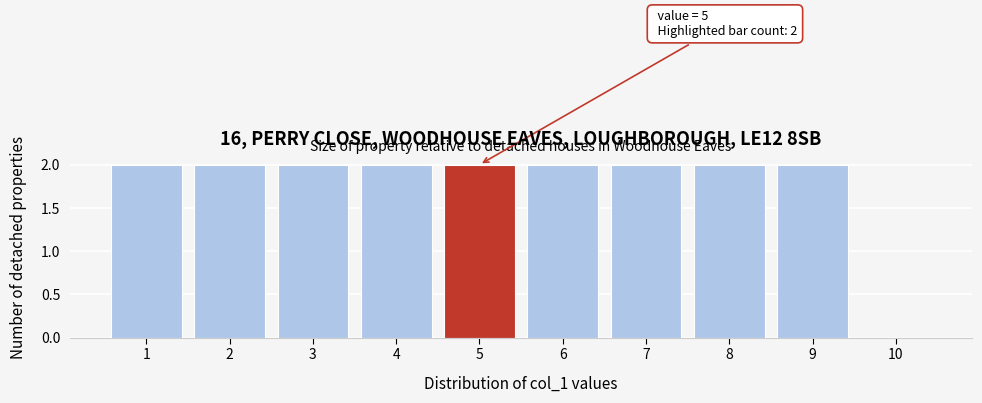

Reading left to right, what are all the values shown in this chart?

1=2	2=2	3=2	4=2	5=2	6=2	7=2	8=2	9=2	10=0